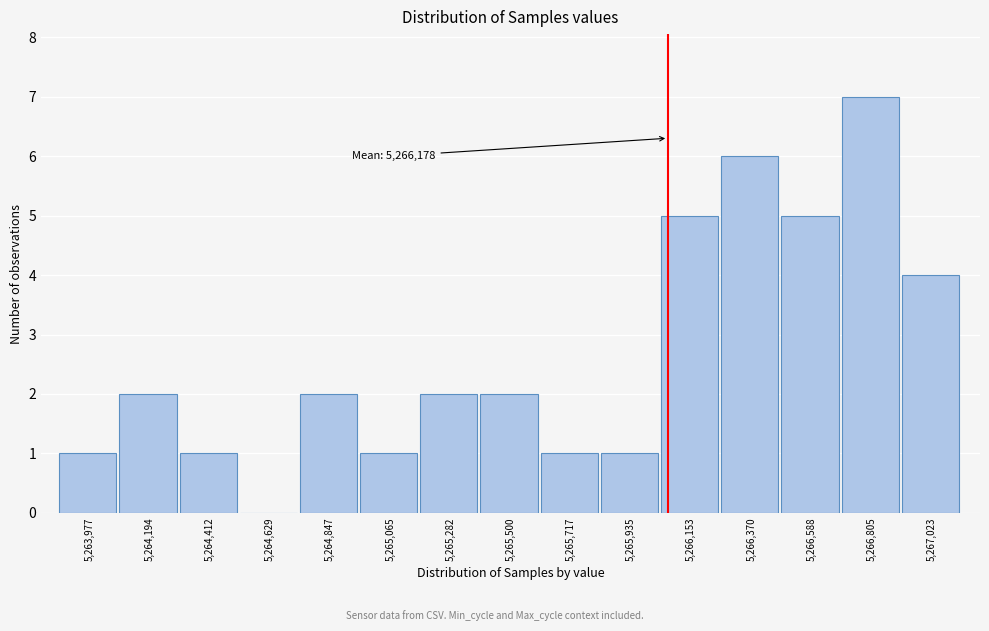

Which label corresponds to the largest value in the chart?

5,266,805